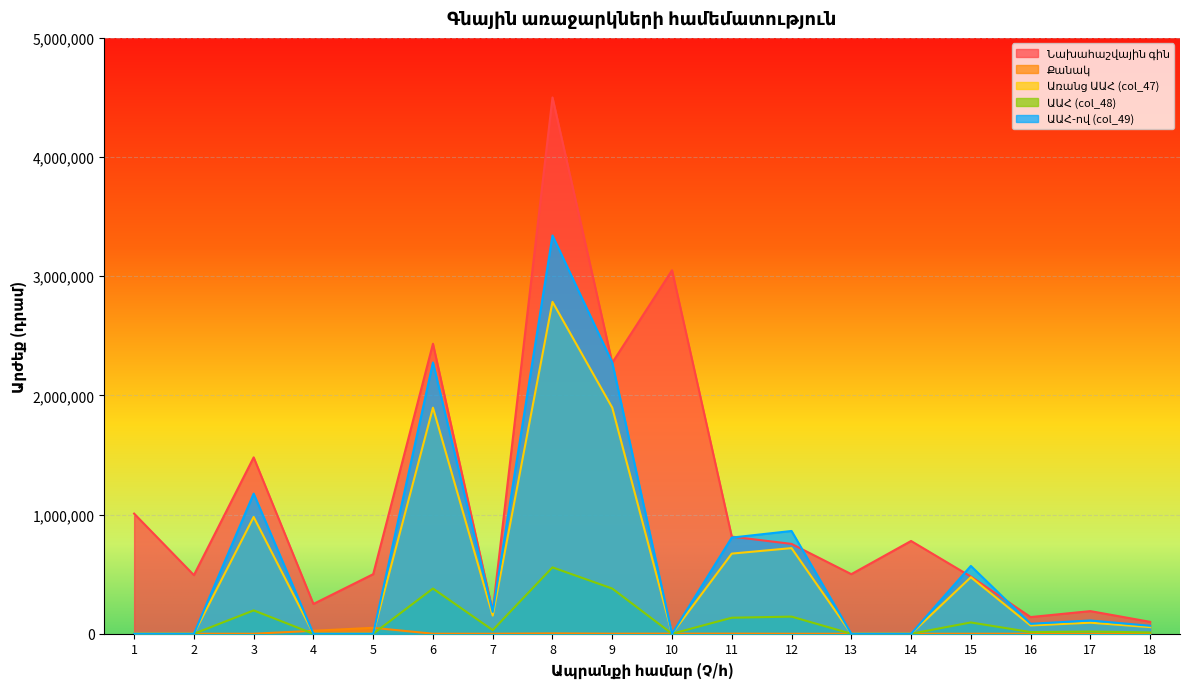

What is the spread (max minus min) of values at 18?

99800